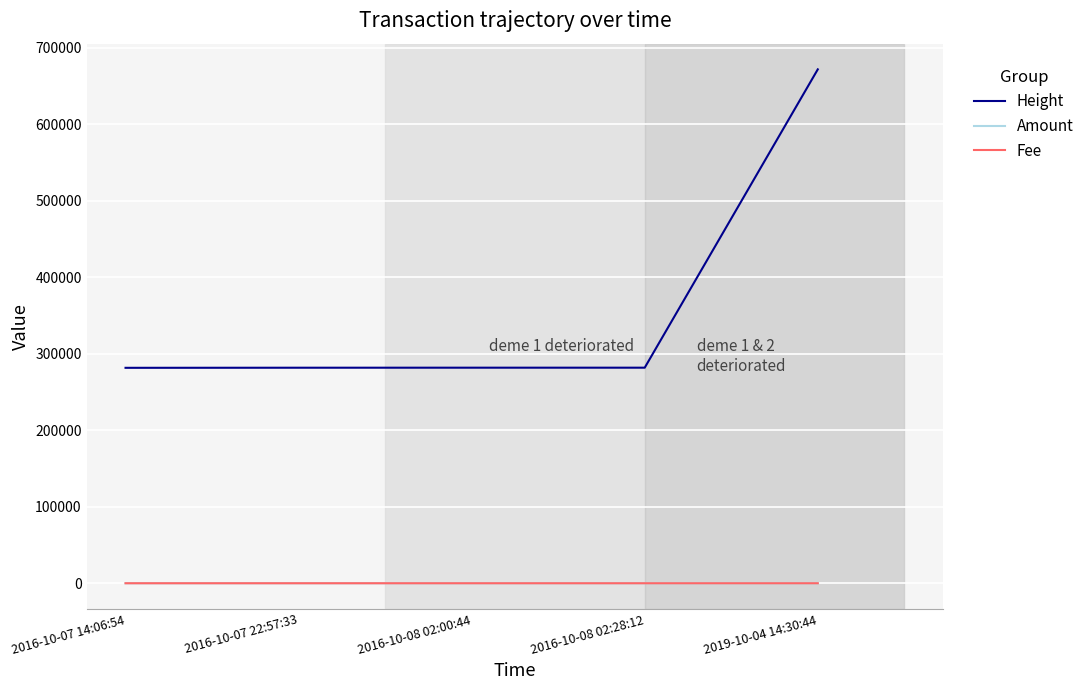

Where is Height nearest to the value 476713?

2016-10-08 02:28:12